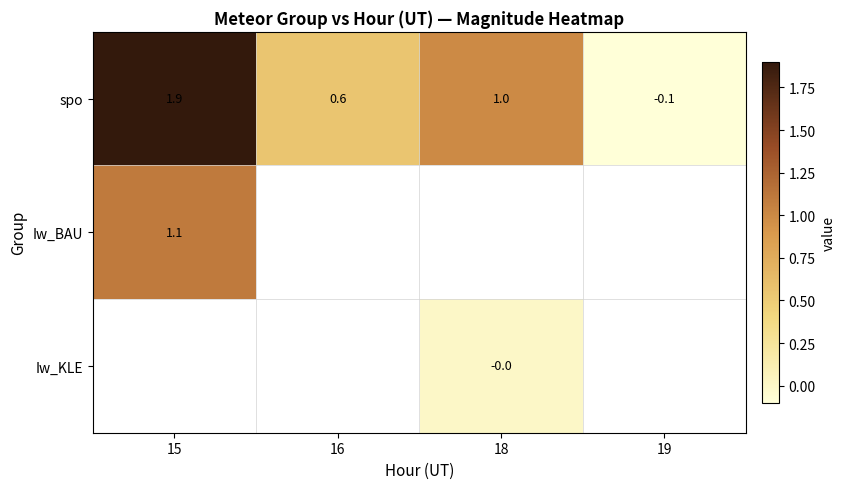

Which has a higher value, 15 or 16?

15